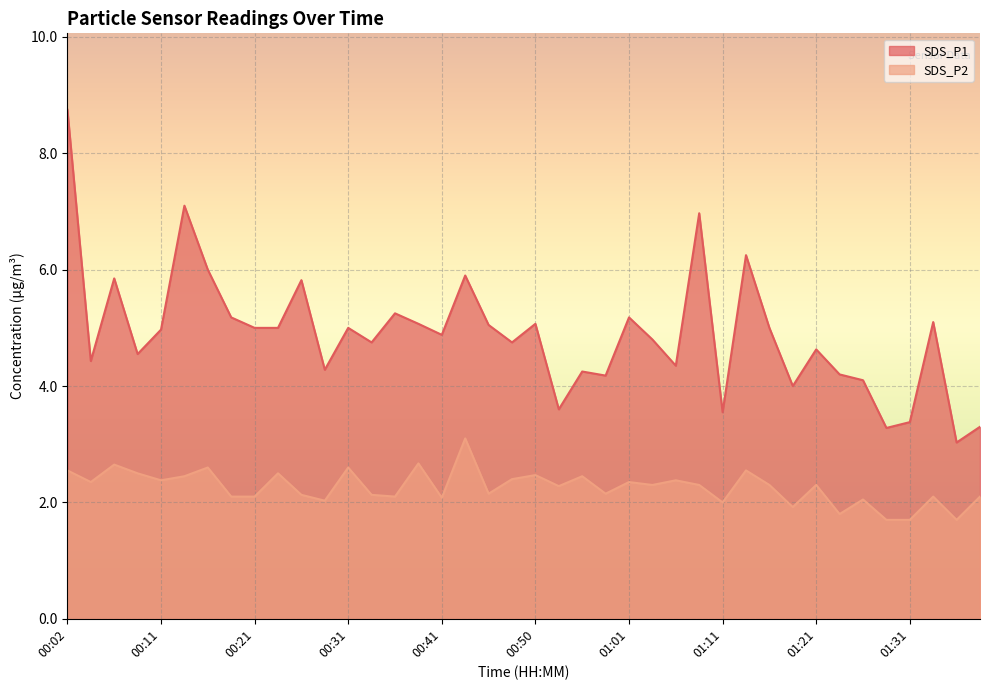

Between 01:01 and 00:16, which is larger?

00:16